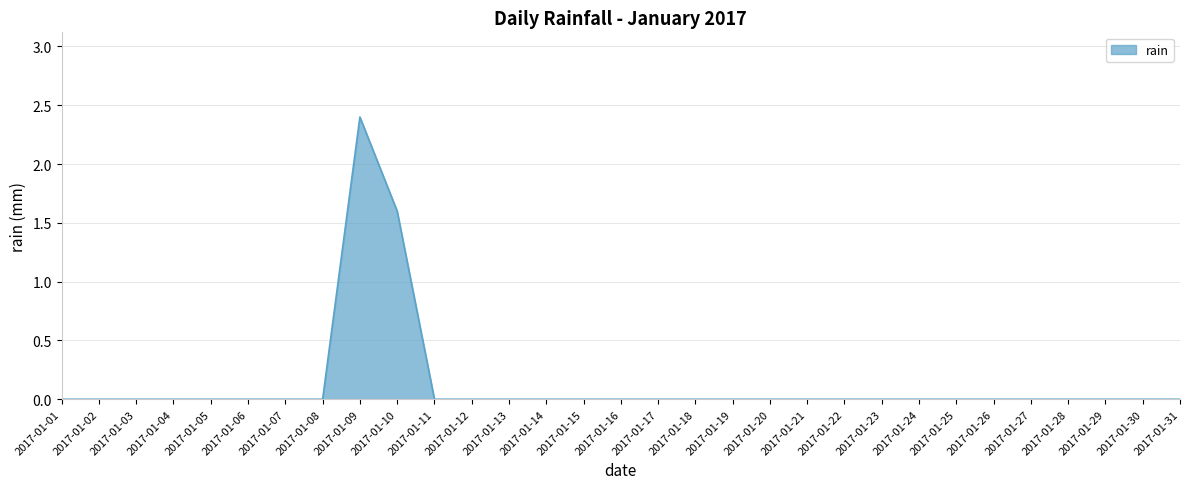

What is the difference between the maximum and minimum values?

2.4